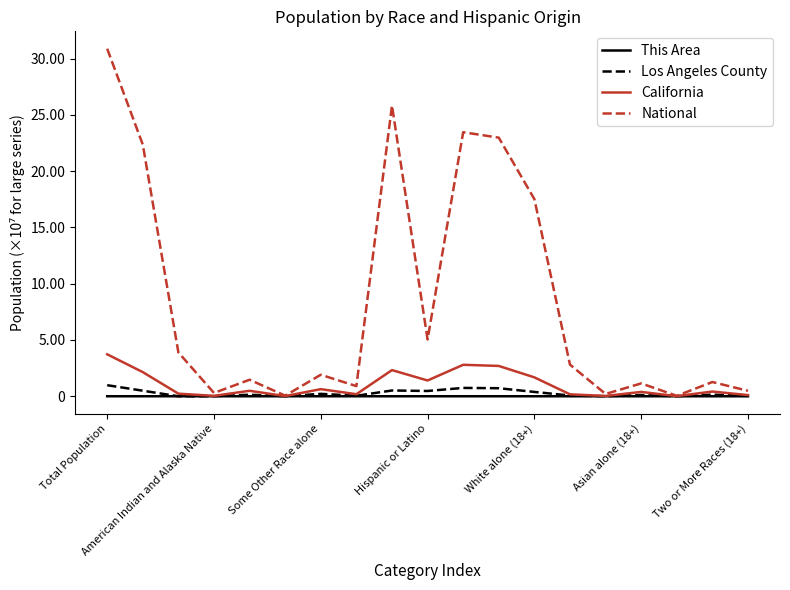

True or false: California and This Area cross at least once.

False